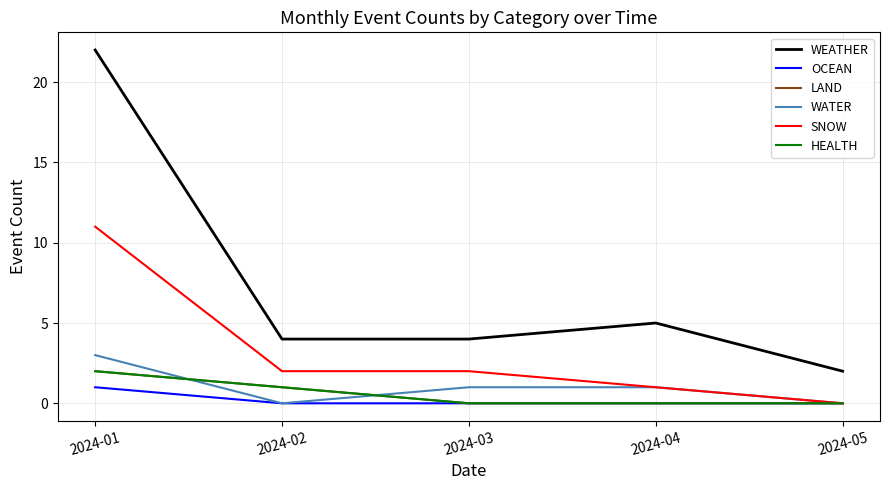

What are all the series names shown in the legend?

WEATHER, OCEAN, LAND, WATER, SNOW, HEALTH